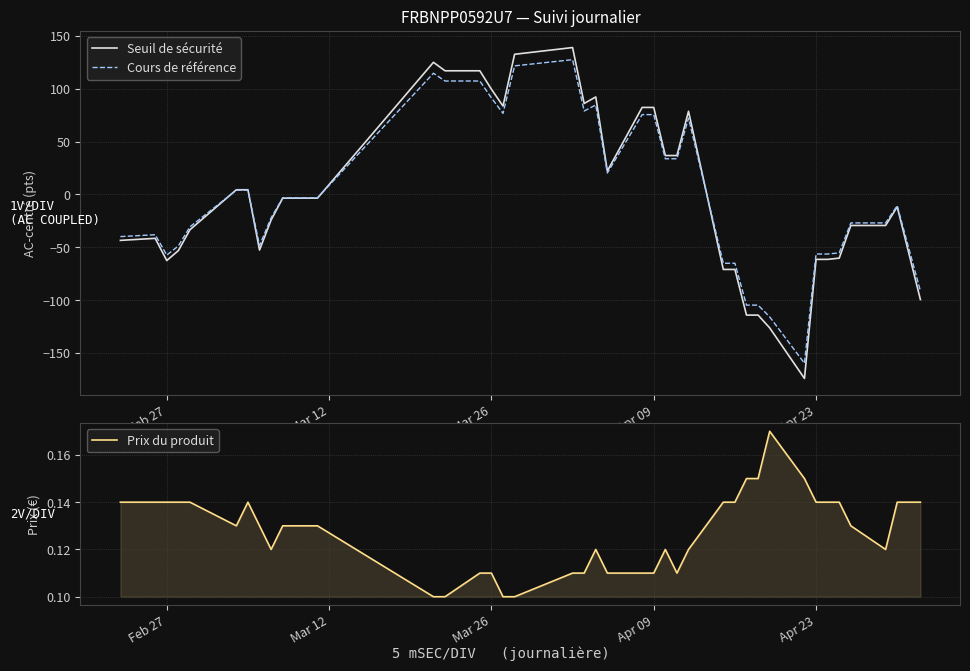

True or false: Seuil de sécurité has a value of -92.6 at Apr 23.

False